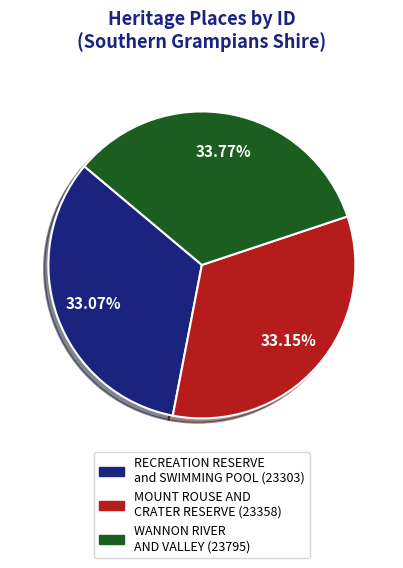

Combined, do MOUNT ROUSE AND CRATER RESERVE and RECREATION RESERVE and SWIMMING POOL account for over 50%?

Yes